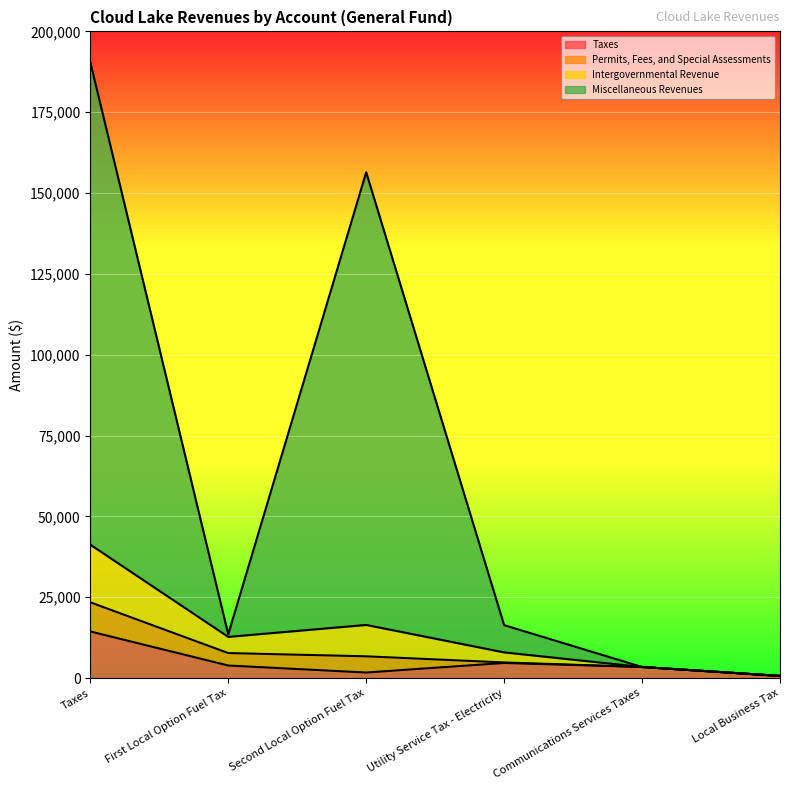

At which category is the sum across all series the highest?

Taxes